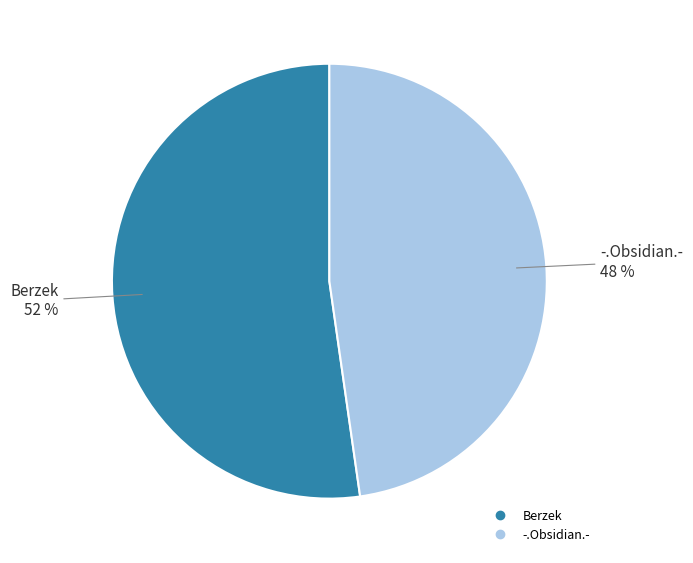

Between -.Obsidian.- and Berzek, which is larger?

Berzek